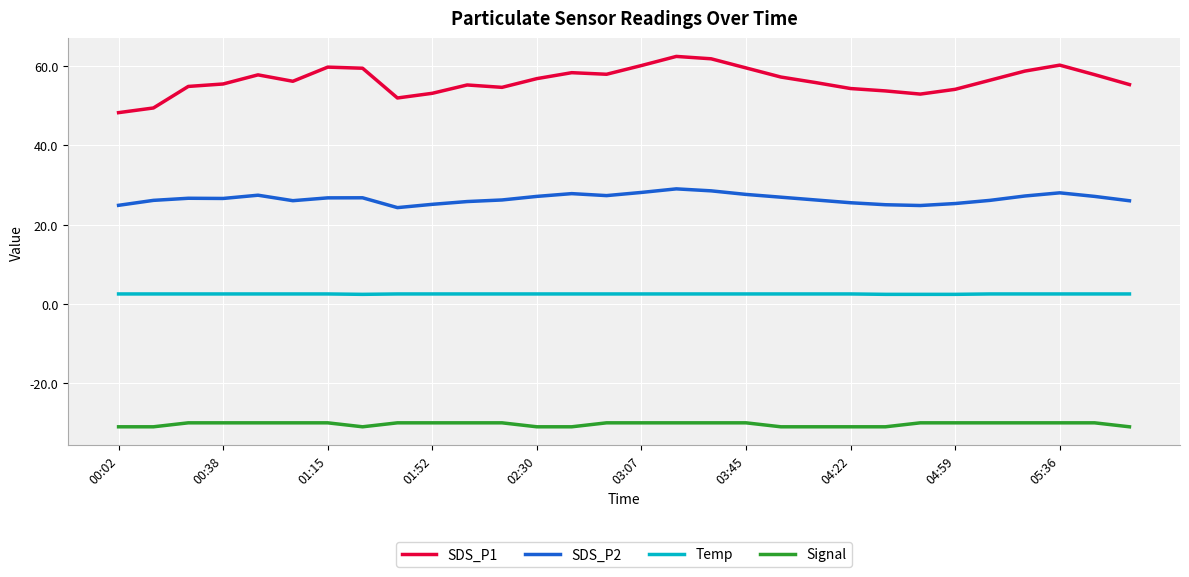

True or false: SDS_P1 has more than 2 points higher than both neighbors.

True